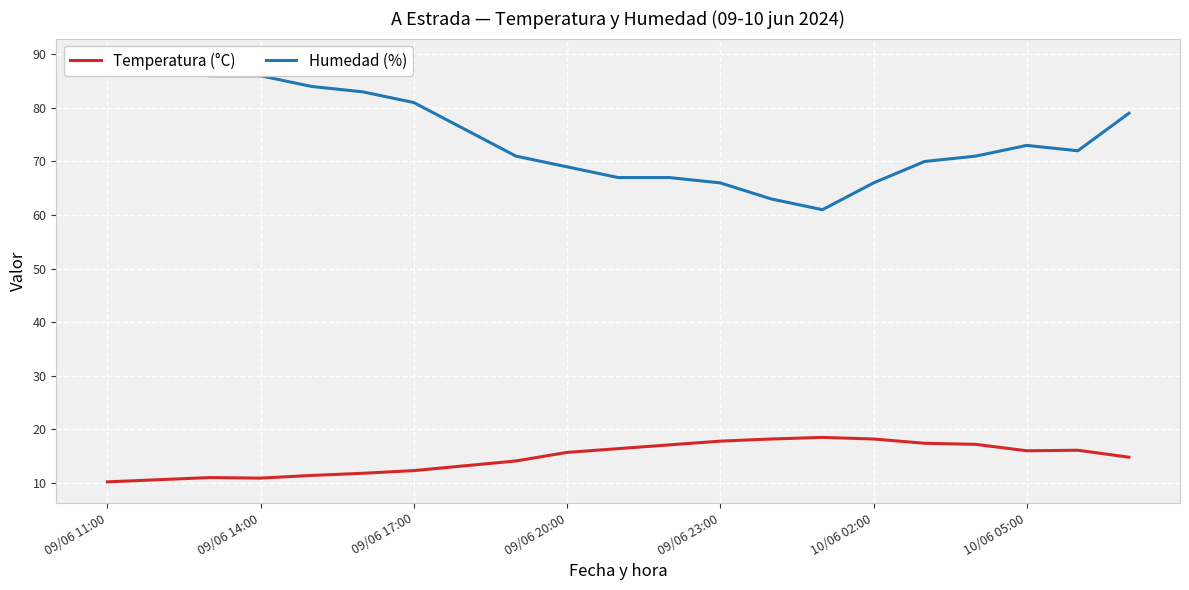

True or false: Temperatura (°C) has a value of 15.7 at 09/06 20:00.

True